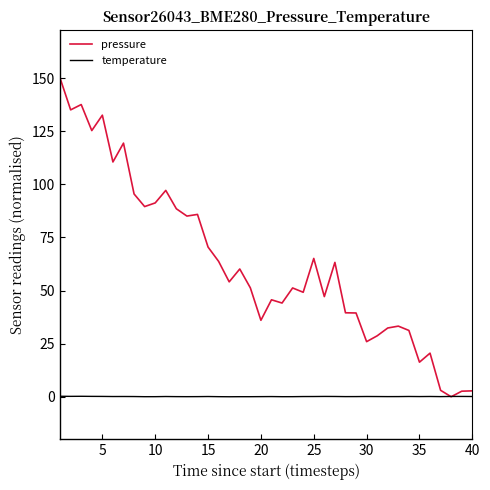

What is the greatest value displayed?

150.0